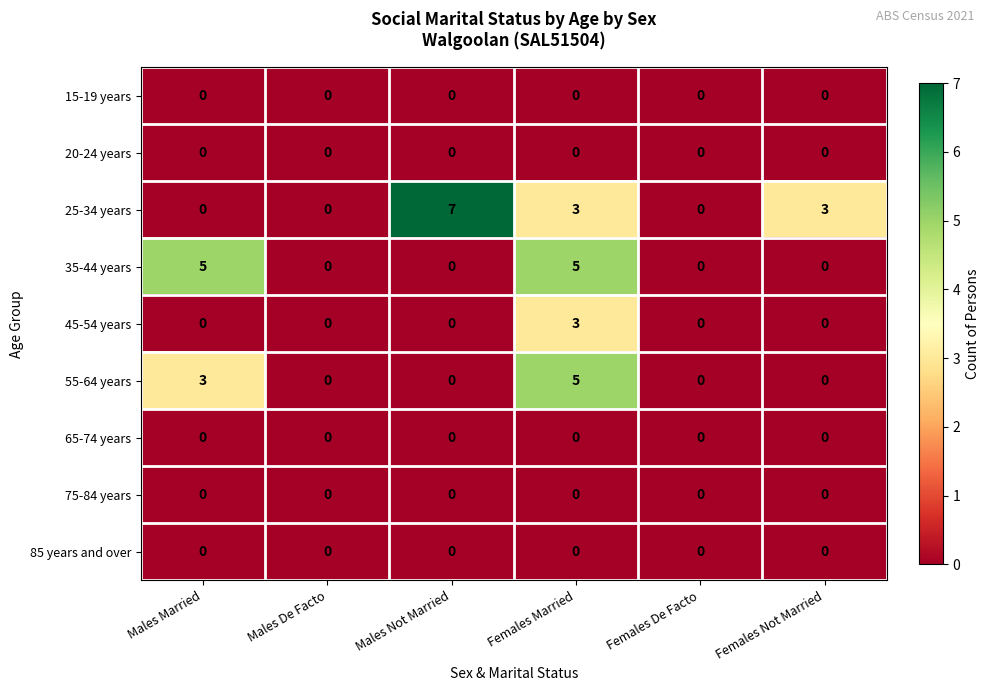

How many categories are shown in the chart?

6